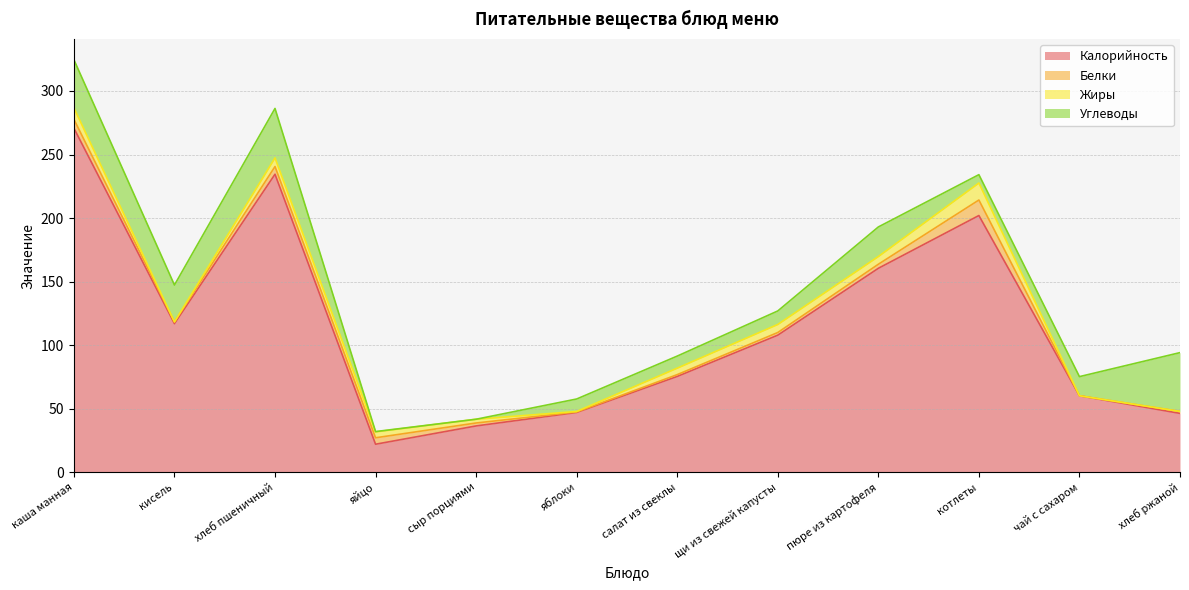

What is the difference between the Жиры values at яблоки and хлеб ржаной?

0.4